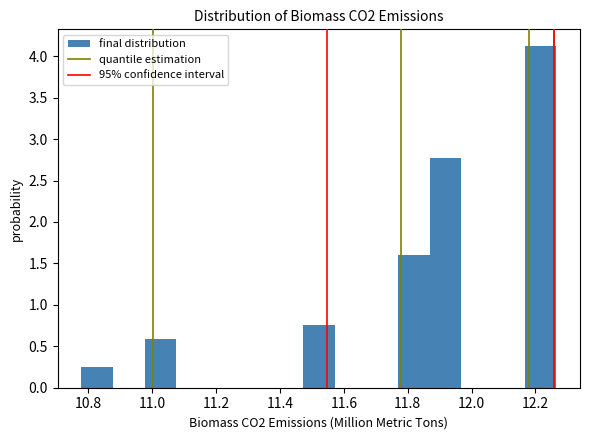

Which range on the x-axis has the tallest bar?

12.16 to 12.26